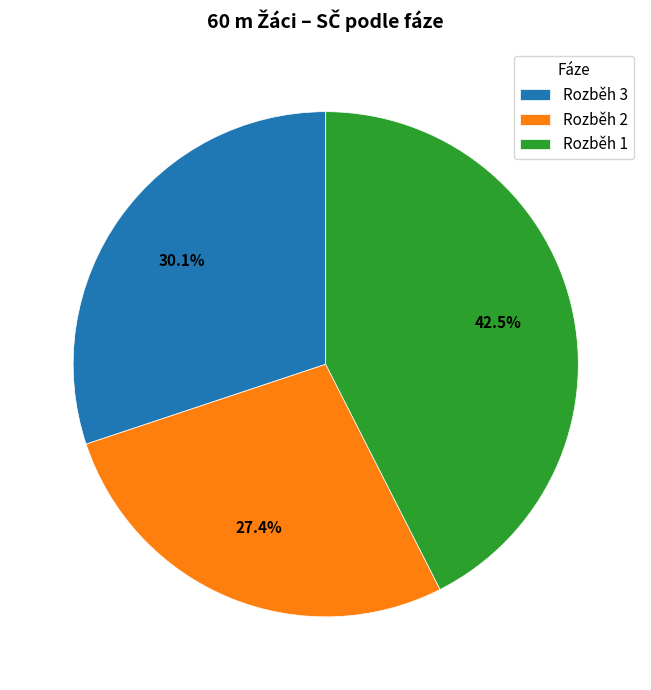

To the nearest percent, what portion does Rozběh 3 represent?

30%